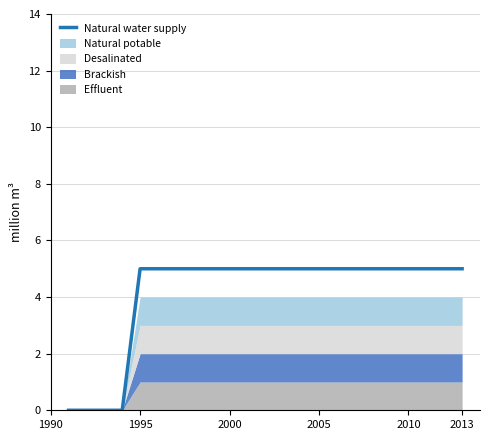

The value at 16 is 9. True or false?

False